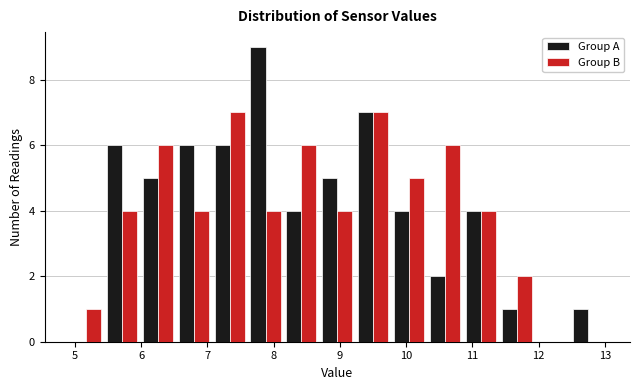

What is the height of the Group A bar covering 7.1 to 7.6 on the x-axis? Neither the bar edges nor the heights are printed on the chart, so give them approximately, as read against the axes.

6